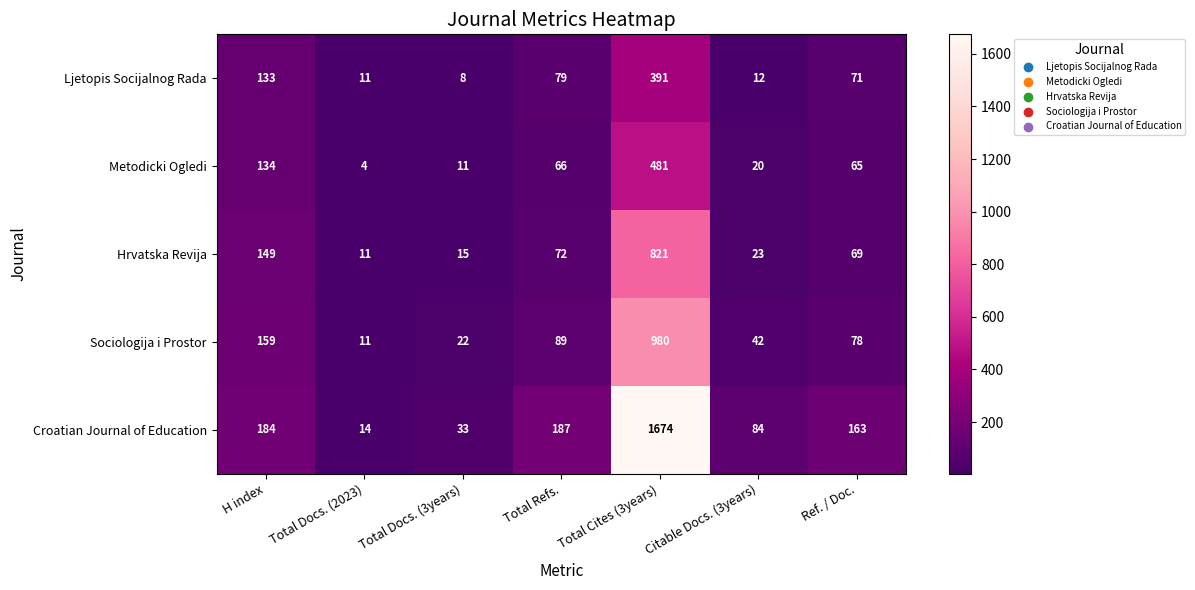

At which category is the sum across all series the highest?

Total Cites (3years)